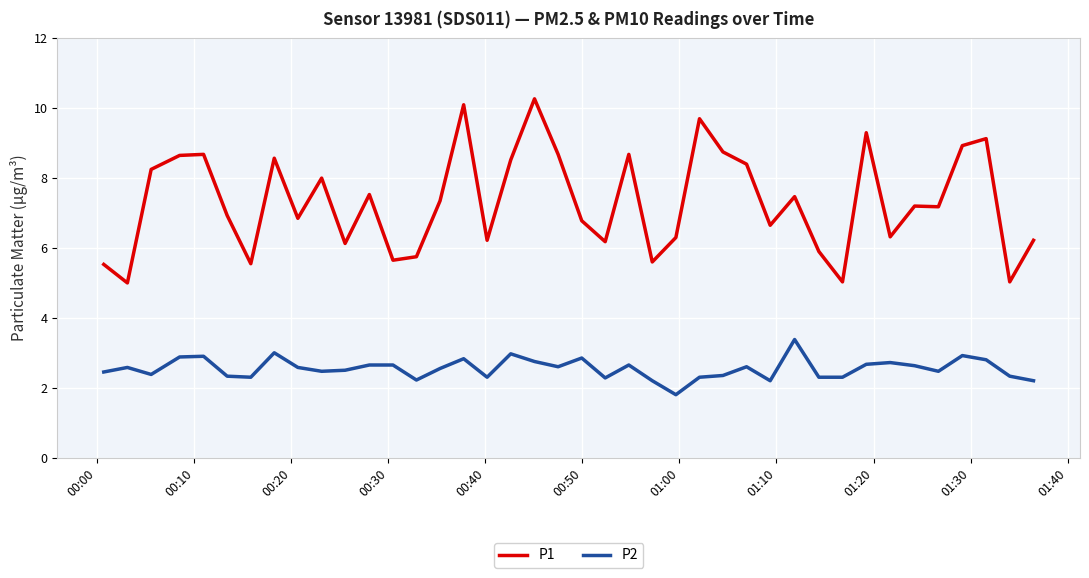

True or false: P2 and P1 cross at least once.

False